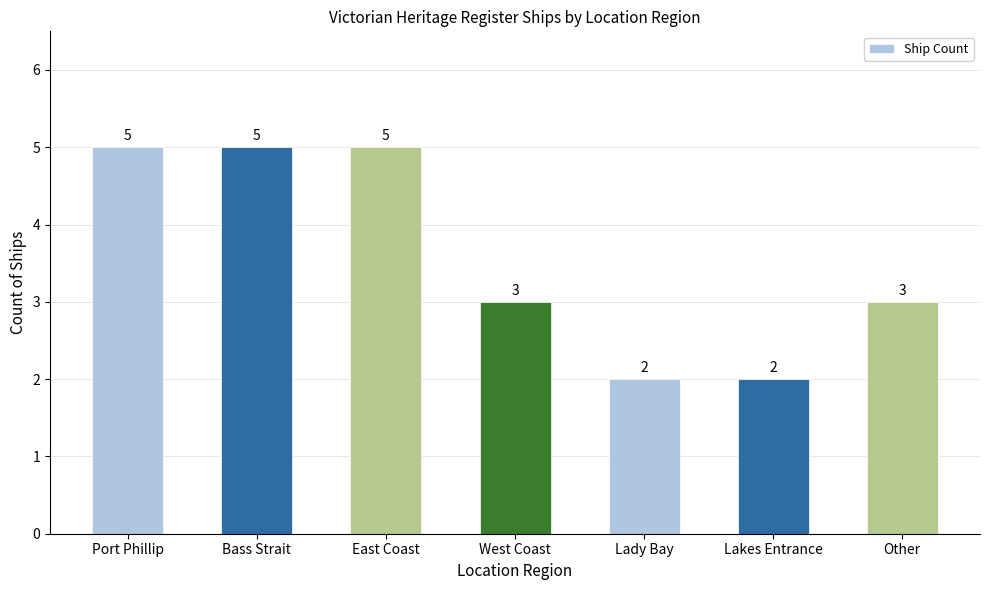

Reading right to left, list all the values displayed in this chart.

3	2	2	3	5	5	5